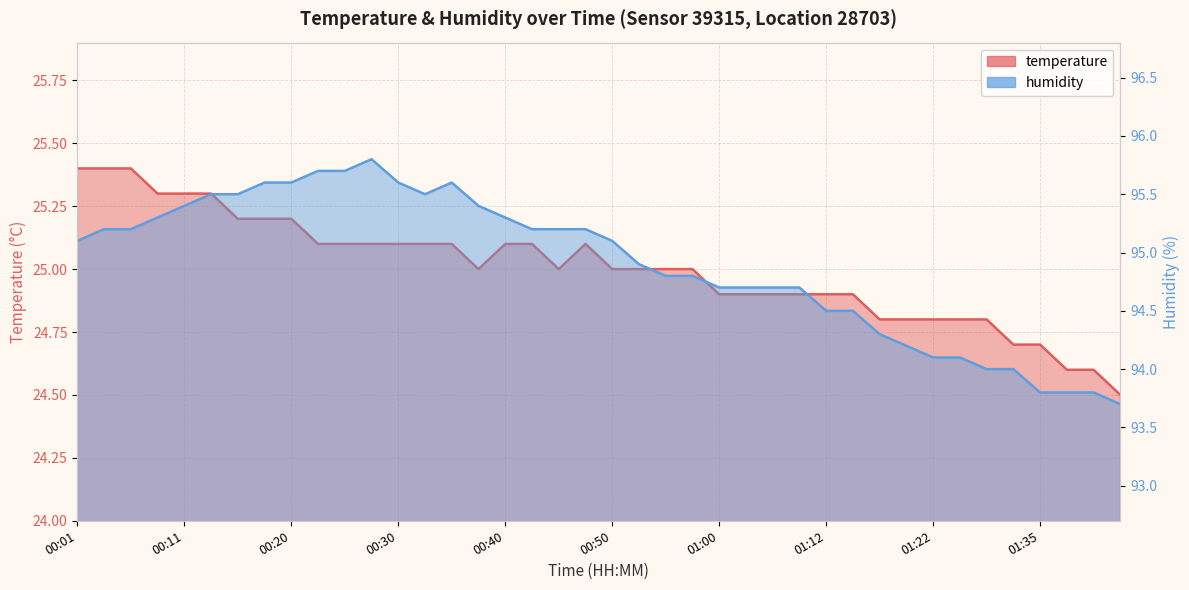

Reading left to right, extract all data points from this chart.

temperature: 25.4	25.4	25.4	25.3	25.3	25.3	25.2	25.2	25.2	25.1	25.1	25.1	25.1	25.1	25.1	25.0	25.1	25.1	25.0	25.1	25.0	25.0	25.0	25.0	24.9	24.9	24.9	24.9	24.9	24.9	24.8	24.8	24.8	24.8	24.8	24.7	24.7	24.6	24.6	24.5
humidity: 95.1	95.2	95.2	95.3	95.4	95.5	95.5	95.6	95.6	95.7	95.7	95.8	95.6	95.5	95.6	95.4	95.3	95.2	95.2	95.2	95.1	94.9	94.8	94.8	94.7	94.7	94.7	94.7	94.5	94.5	94.3	94.2	94.1	94.1	94.0	94.0	93.8	93.8	93.8	93.7